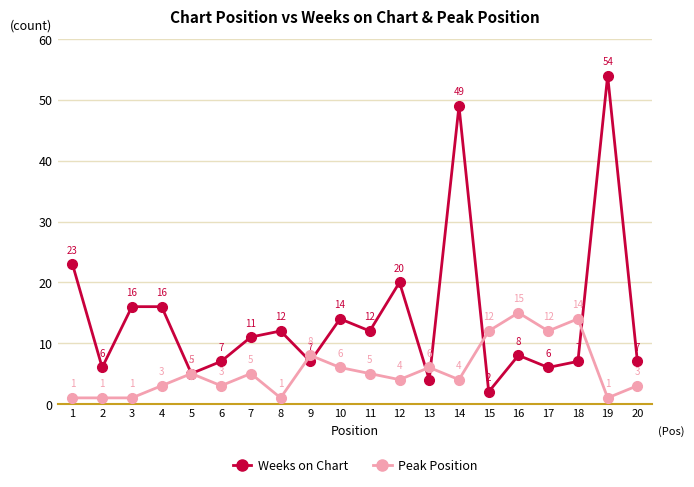

At how many categories does at least one series exceed 26?

2